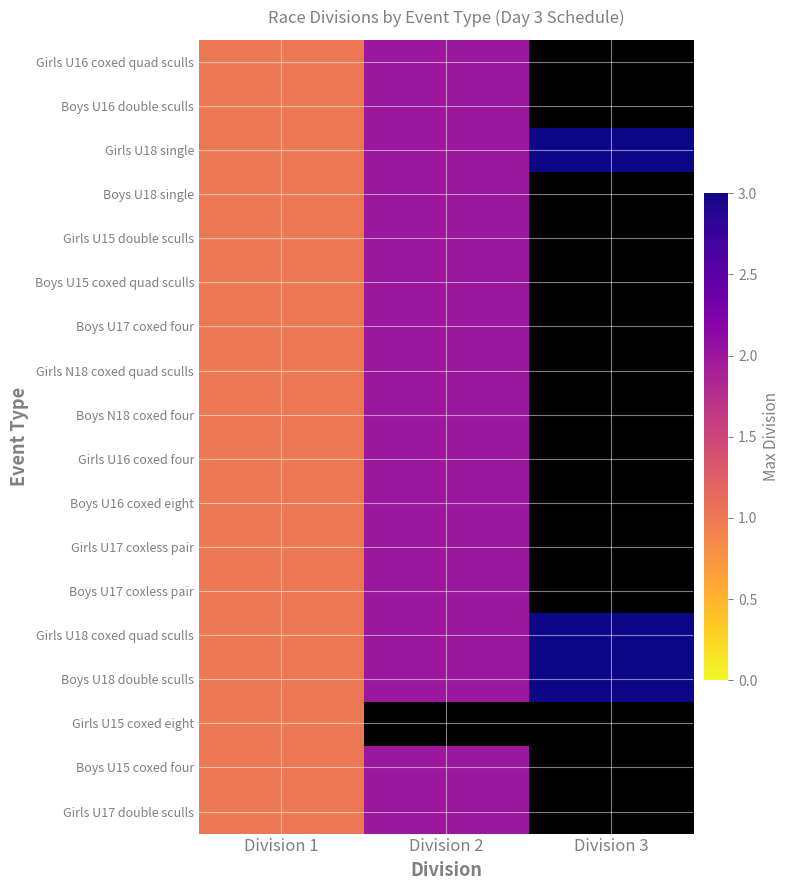

Between Division 1 and Division 3, which is larger?

Division 3